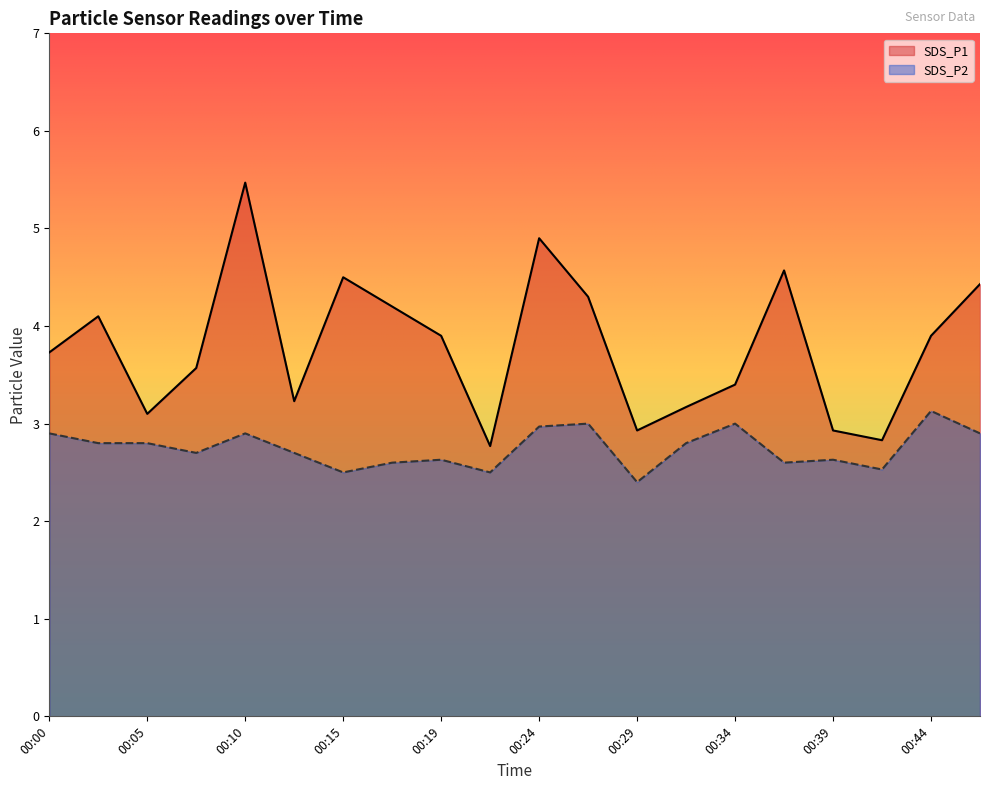

Does the chart display data point markers on the line(s)?

No